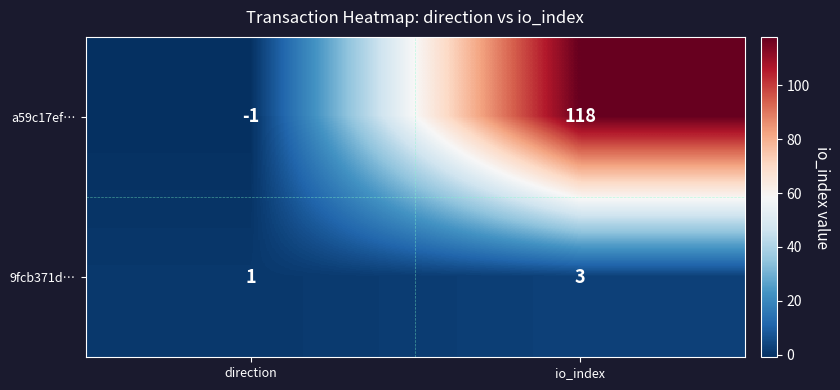

Rank the series at direction from highest to lowest value.

9fcb371d…, a59c17ef…